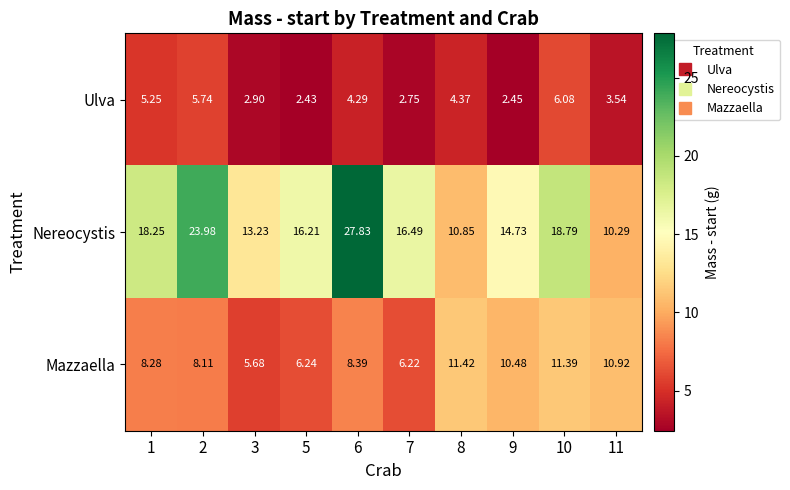

Which series has the largest range (max minus min)?

Nereocystis